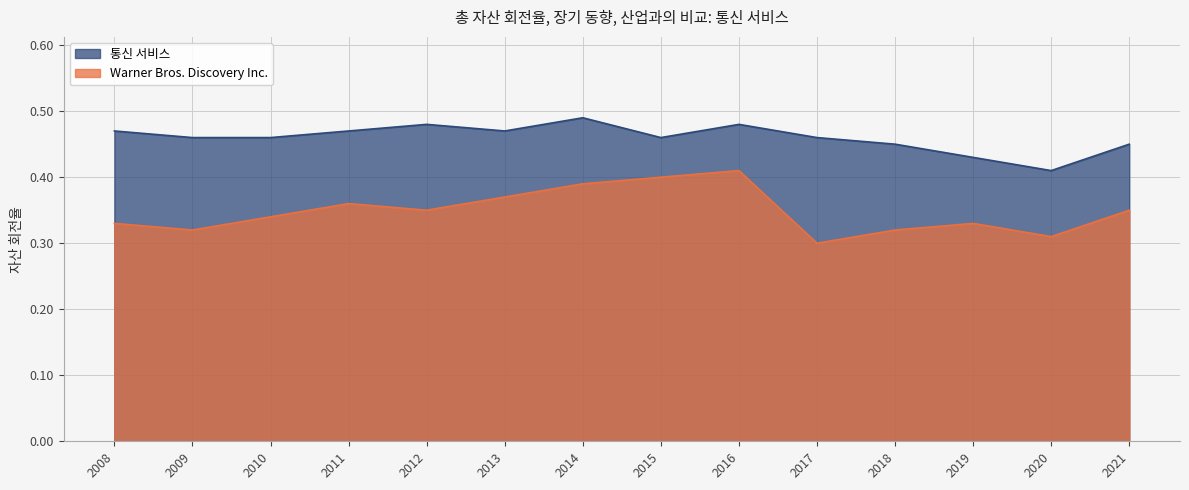

What is the average value of the Warner Bros. Discovery Inc. series?

0.3